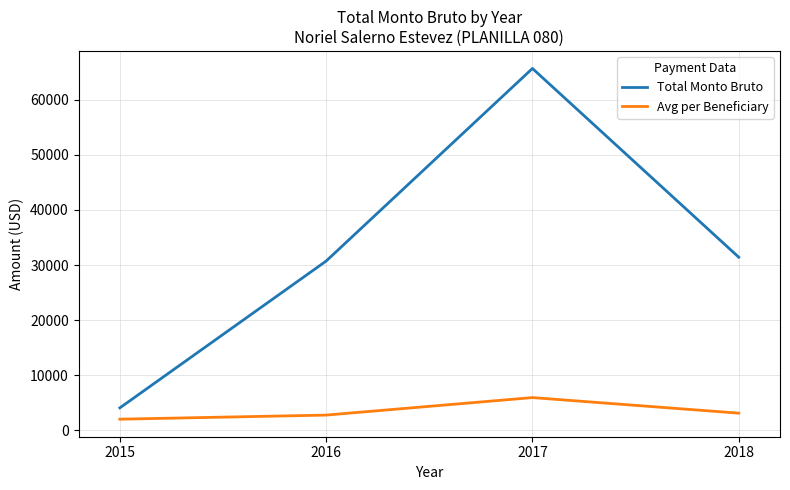

Rank the series at 2018 from lowest to highest value.

Avg per Beneficiary, Total Monto Bruto